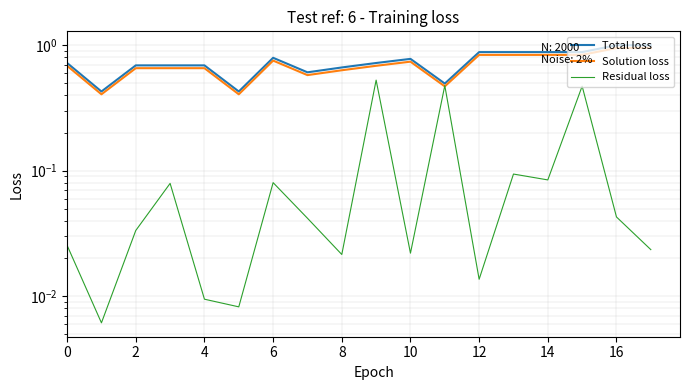

What is the difference between the second highest and minimum values in the Residual loss series?

0.5